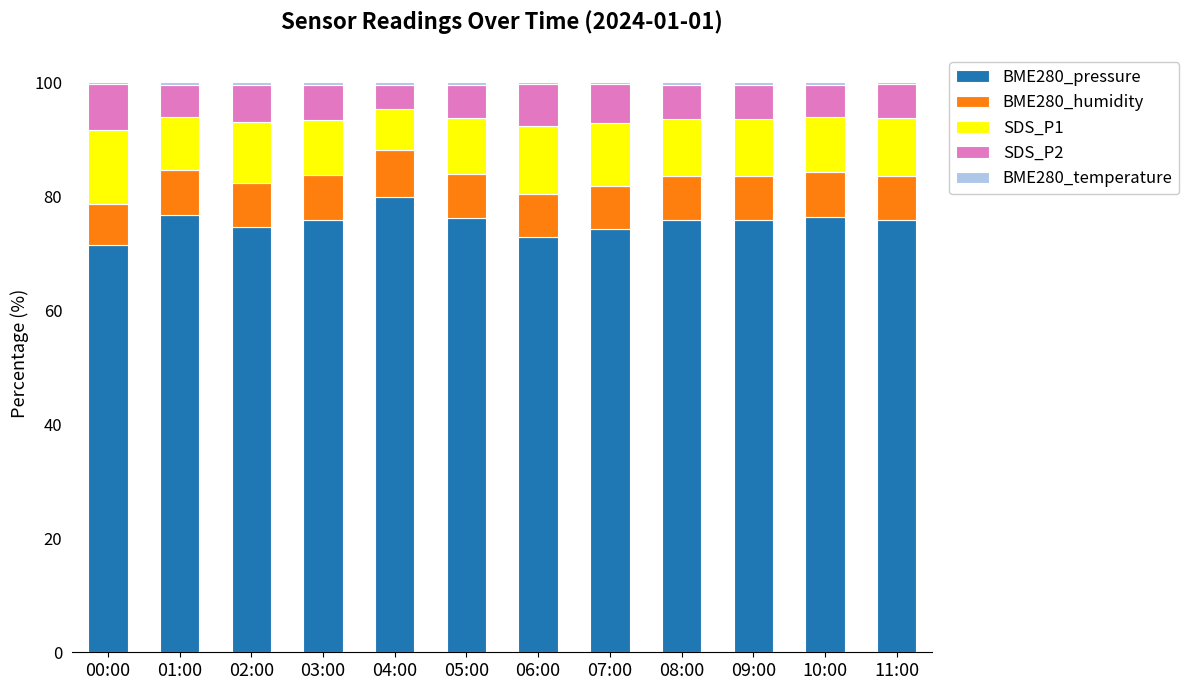

What is the difference between the maximum and minimum values in the BME280_pressure series?

8.4